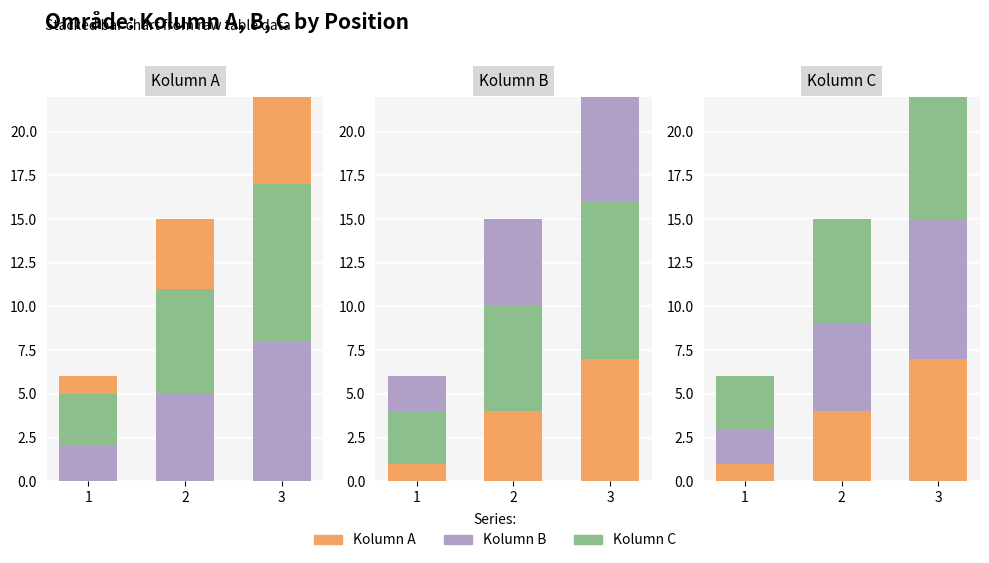

At which label does Kolumn B first exceed 5?

3